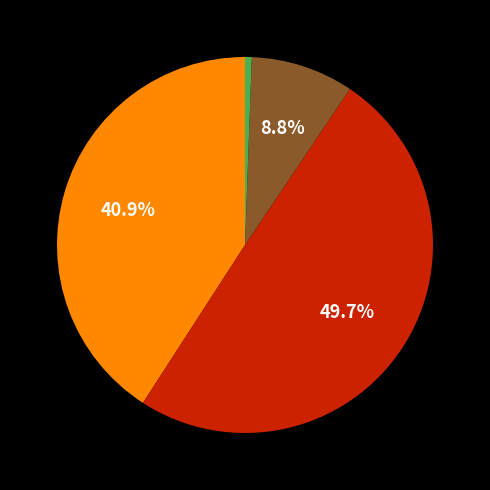

Does any single category account for the majority?

No